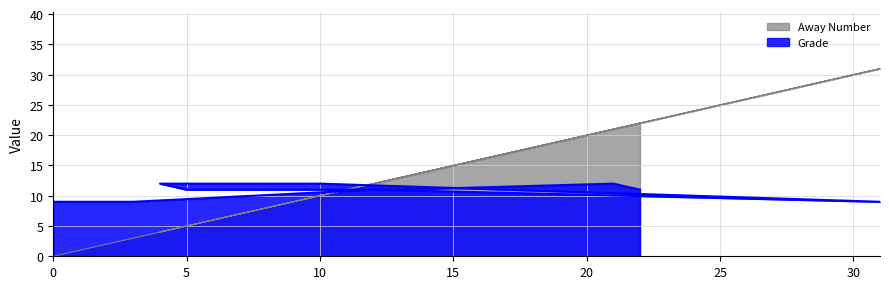

Which category has the highest value in the Away Number series?

31